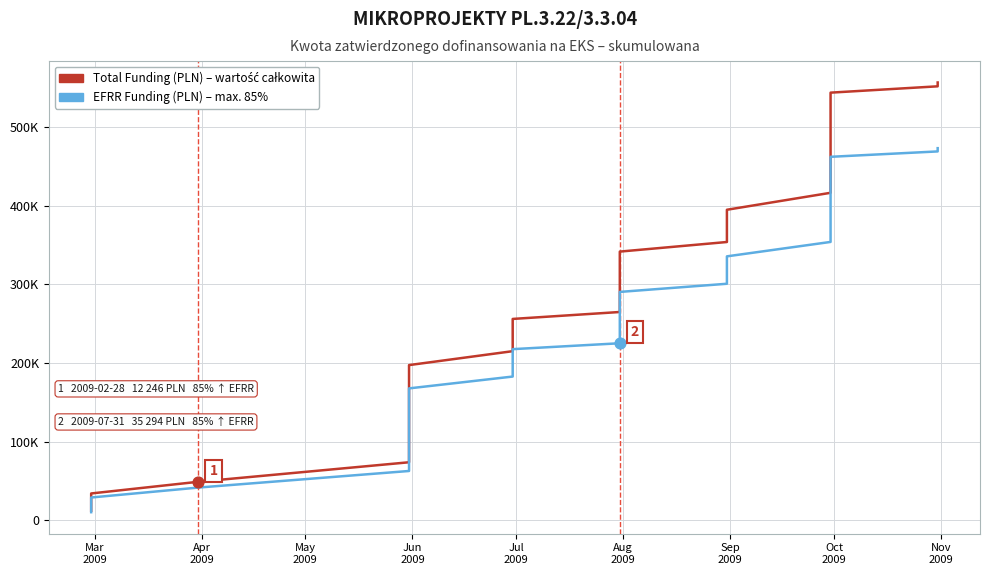

Which series has the largest Y range (max minus min)?

Total Funding (PLN)